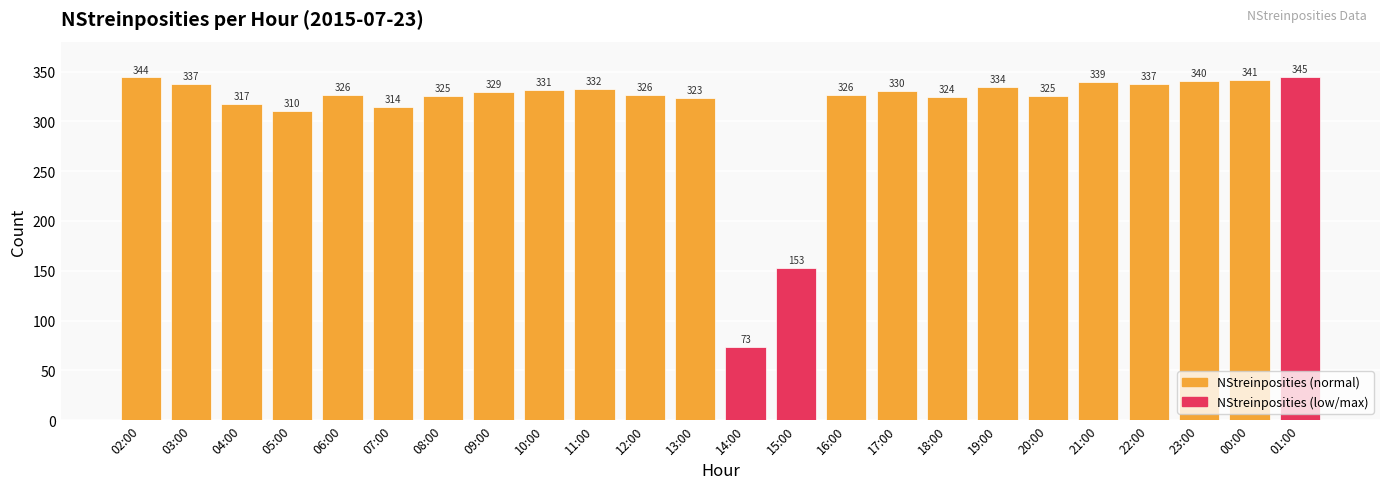

What is the sum of the values at 15:00 and 00:00?

494